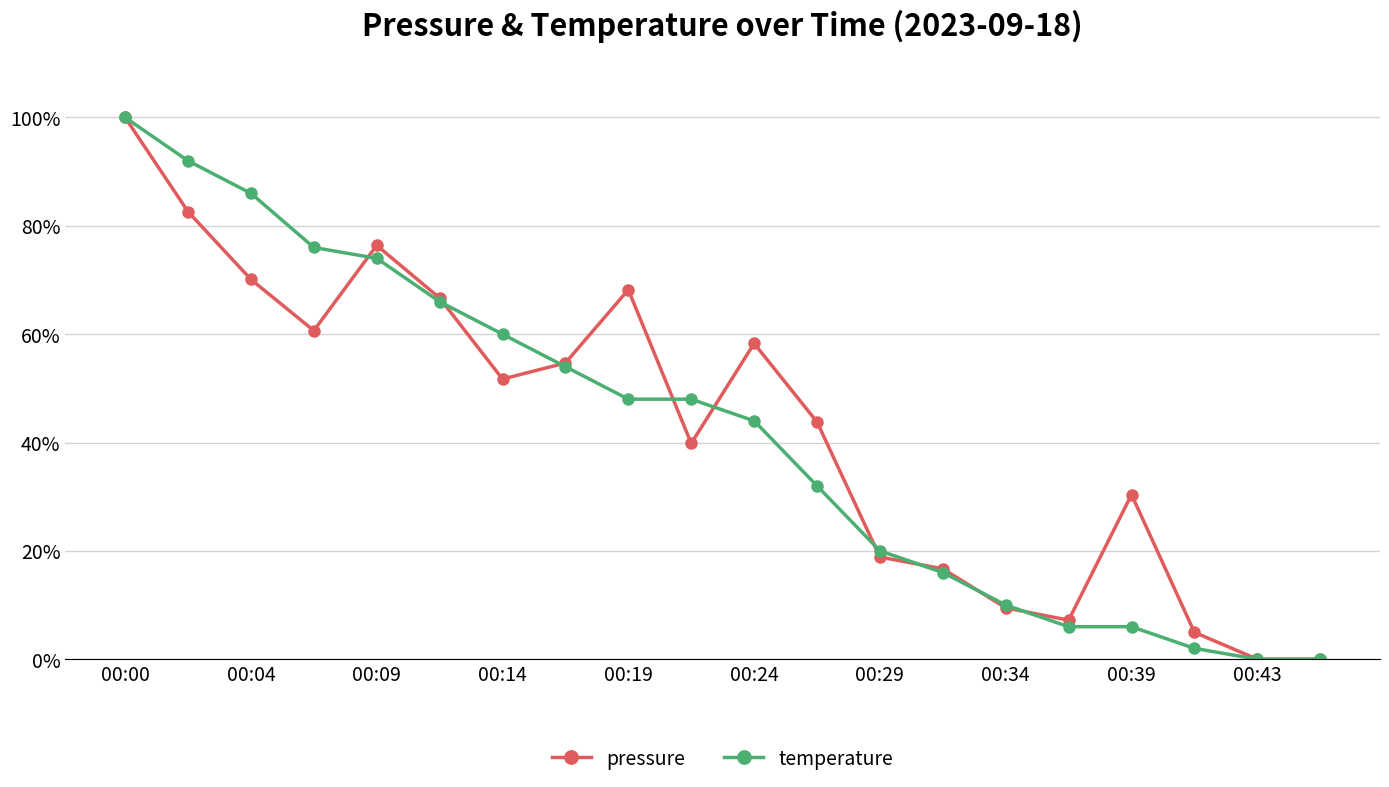

How many lines are shown in the chart?

2